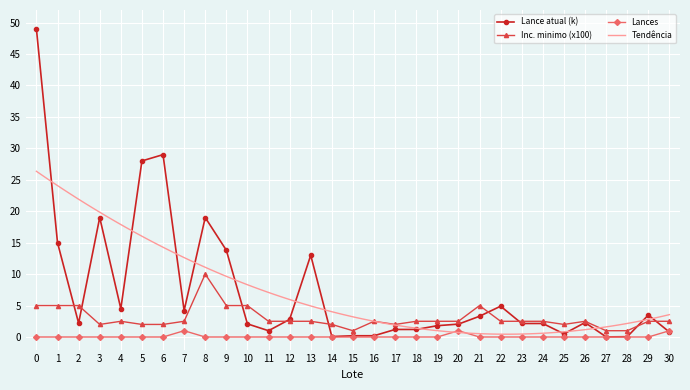

Which has a higher value, 28 or 18?

18